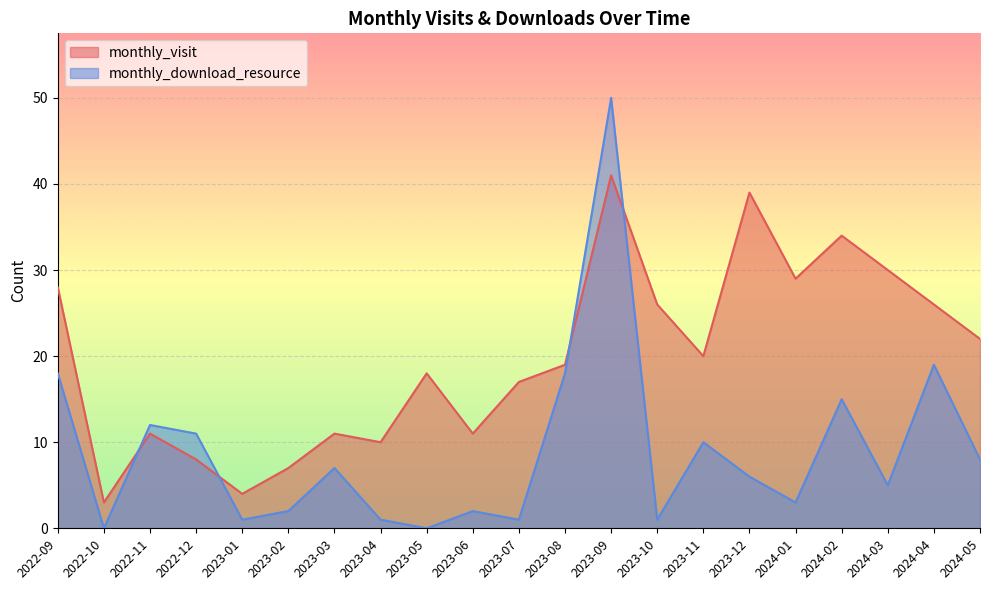

Which category has the lowest value across all series?

2022-10